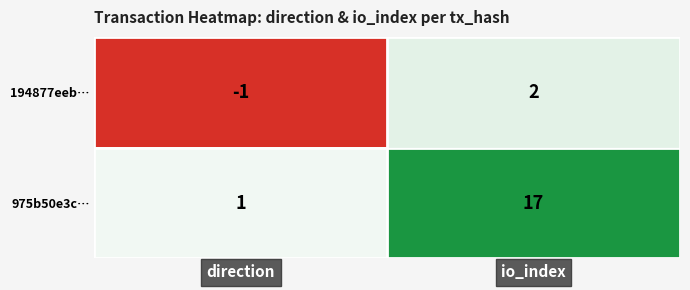

Is it true that 194877eeb… equals 2 at io_index?

True